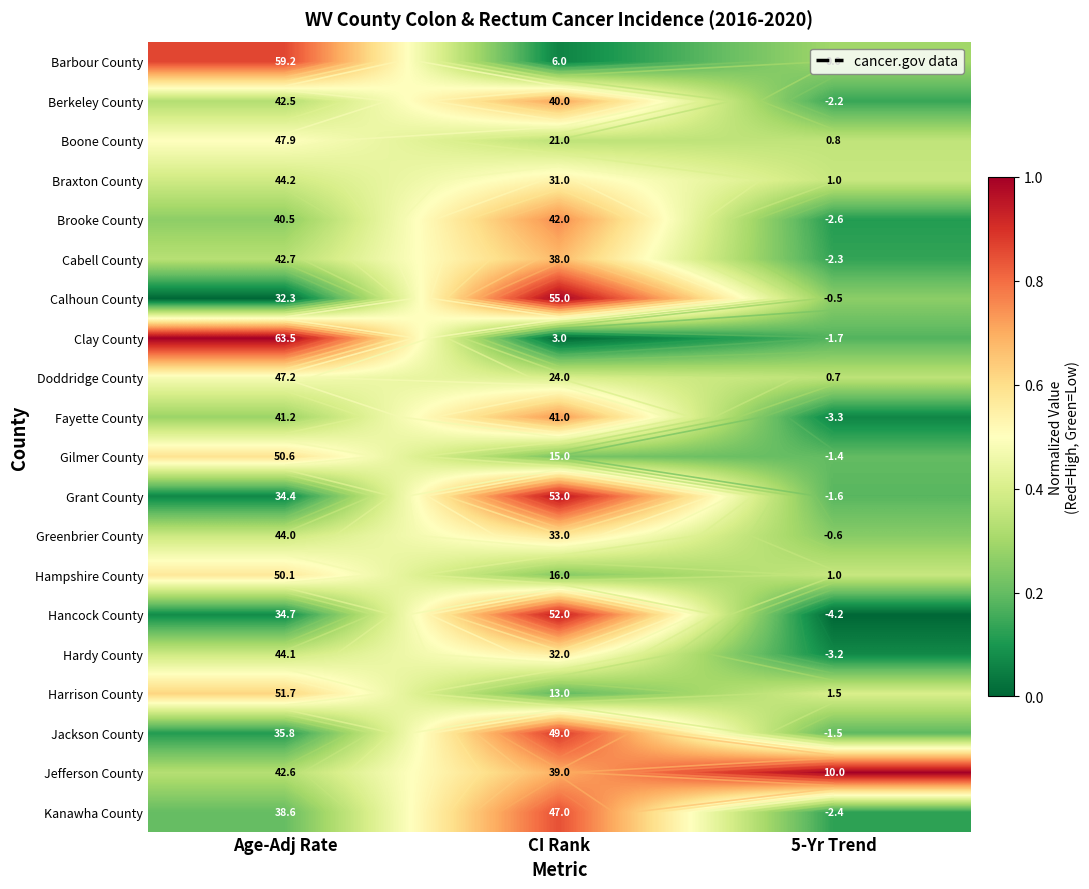

The value of Harrison County at 5-Yr Trend is 0.2. True or false?

False